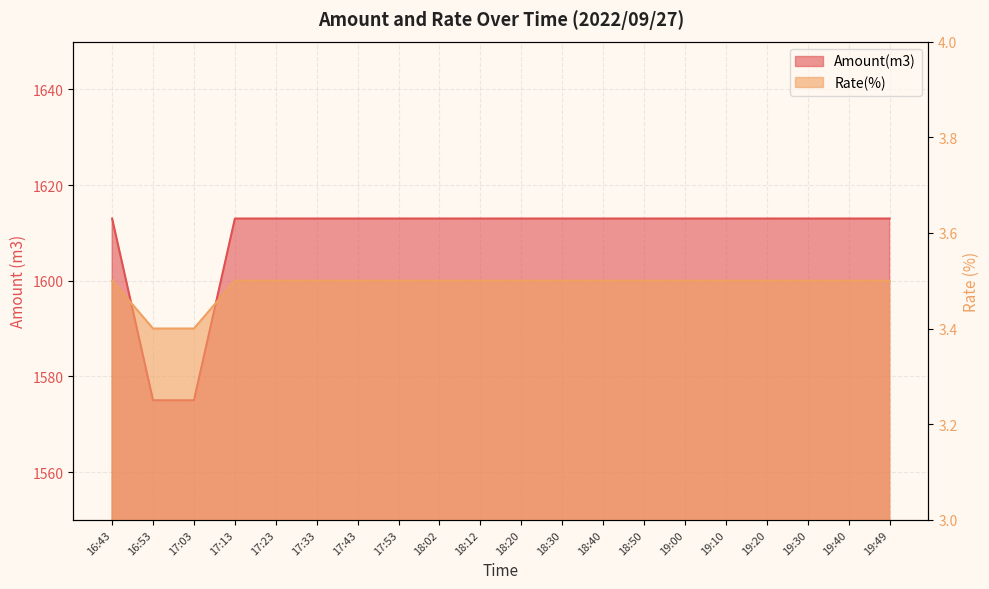

Which category has the highest value across all series?

16:43